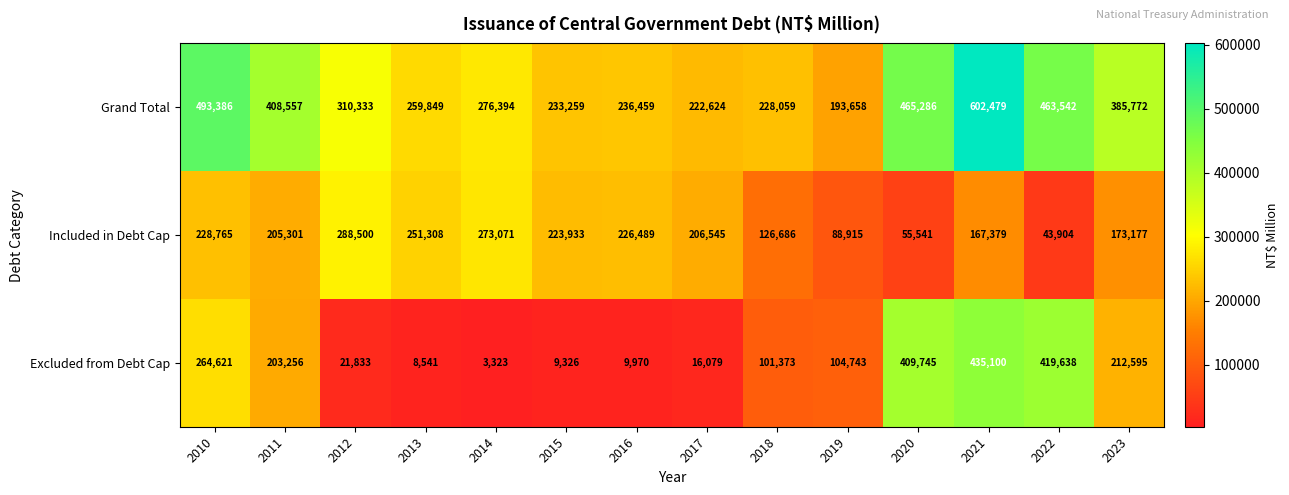

What value does the Grand Total series have at 2012?

310333